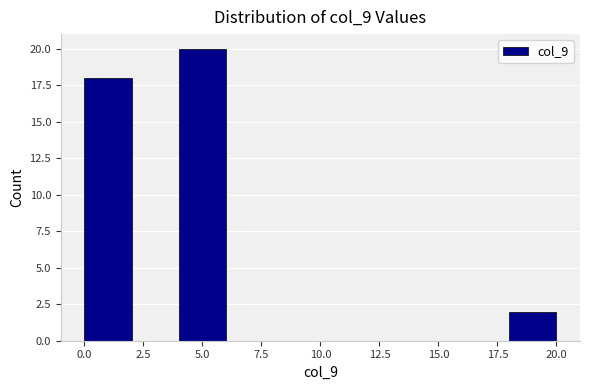

Reading left to right, transcribe this chart: for each bar, give the range it covers on the x-axis and its height. The values are not printed on the chart, so give them approximately, as read against the axis.

0 to 2: 18
2 to 4: 0
4 to 6: 20
6 to 8: 0
8 to 10: 0
10 to 12: 0
12 to 14: 0
14 to 16: 0
16 to 18: 0
18 to 20: 2